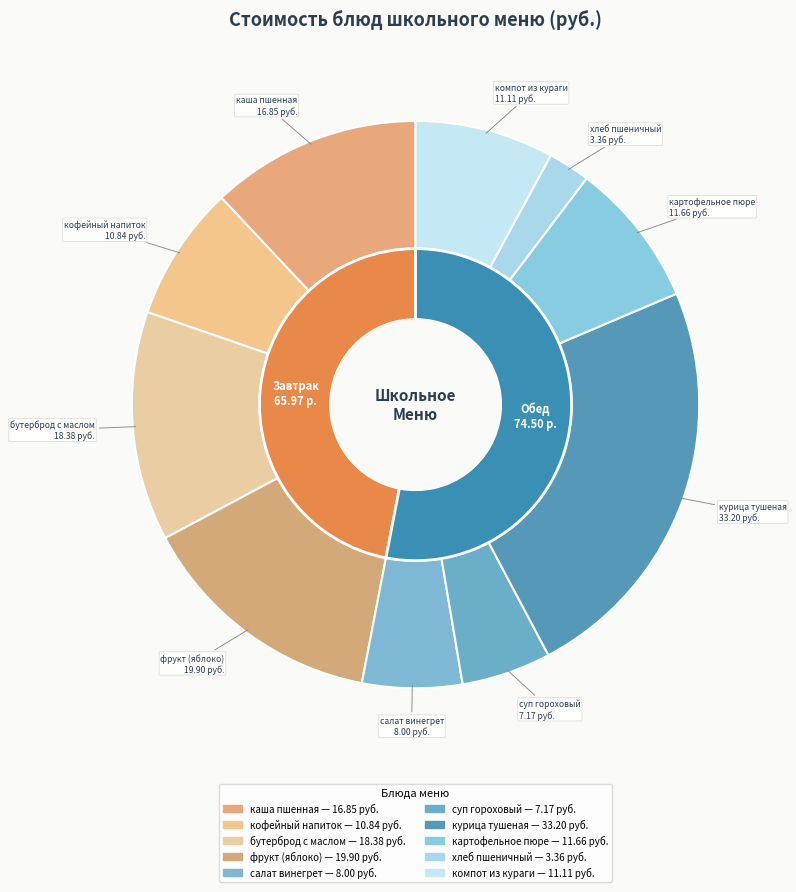

Rank the categories by value from highest to lowest.

курица тушеная, фрукт (яблоко), бутерброд с маслом, каша пшенная, картофельное пюре, компот из кураги, кофейный напиток, салат винегрет, суп гороховый, хлеб пшеничный